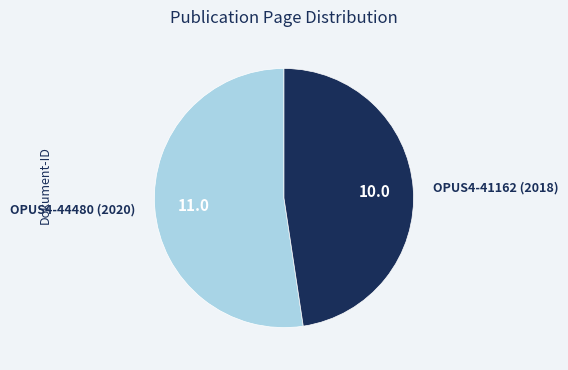

True or false: OPUS4-44480 (2020) accounts for 45% of the total.

False